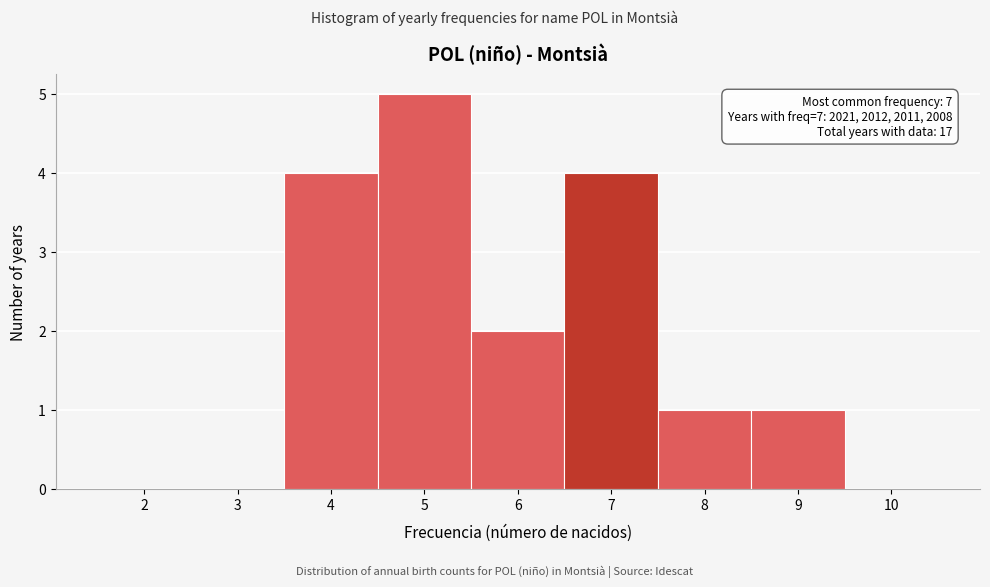

Over which range of the x-axis is the bar tallest?

4.5 to 5.5